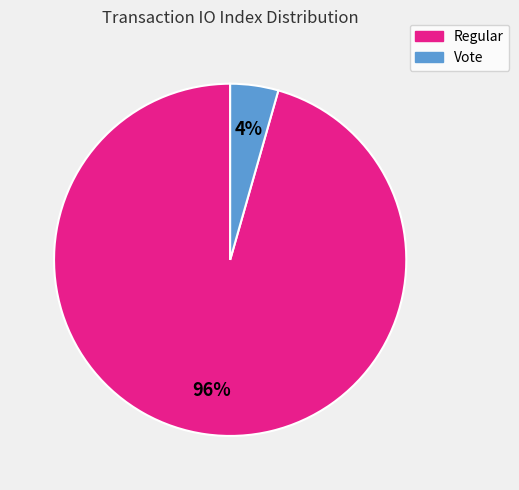

The Vote slice represents 11% of the pie. True or false?

False